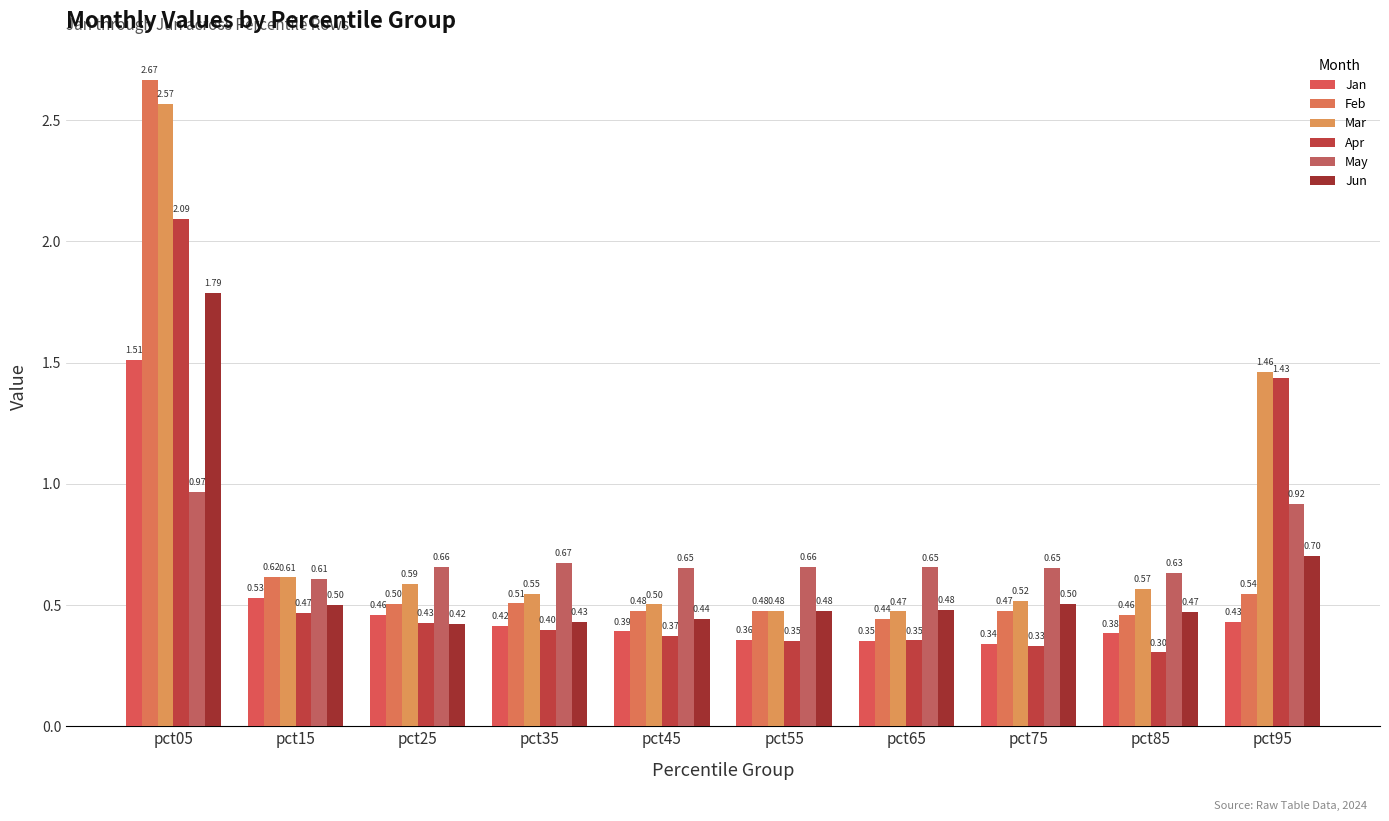

How many Feb values are between 0 and 1?

9